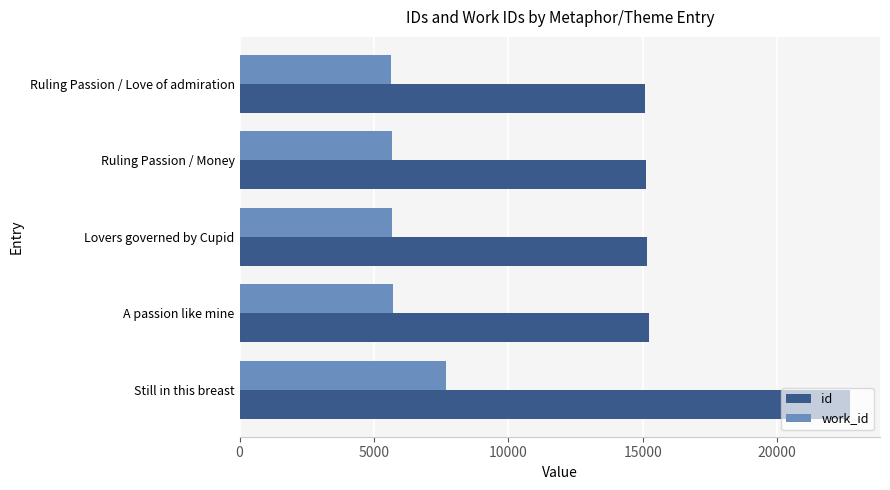

Rank the series by their average value, from lowest to highest.

work_id, id